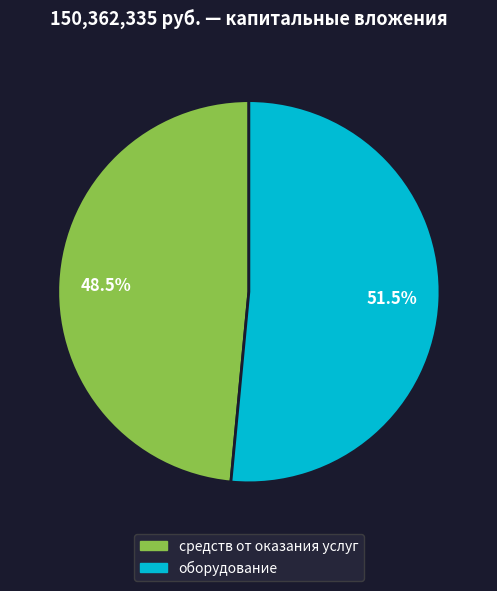

Is there any slice that represents more than half of the pie?

Yes